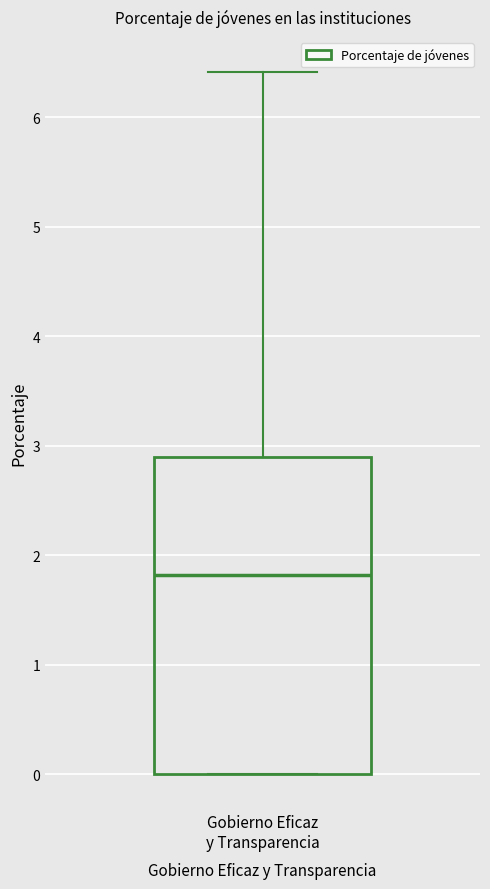

Where is the lower edge of the box for Gobierno Eficaz y Transparencia on the y-axis? The values are not printed on the chart, so give them approximately, as read against the axis.

0.0